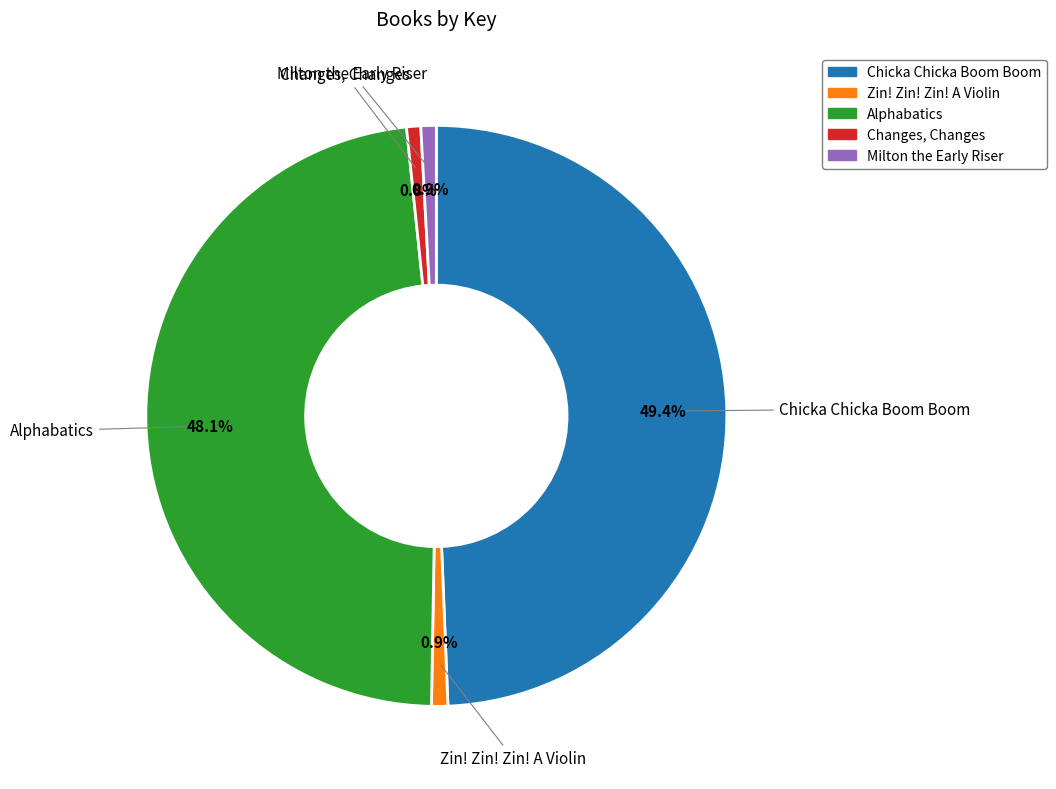

Count the number of slices in the pie.

5